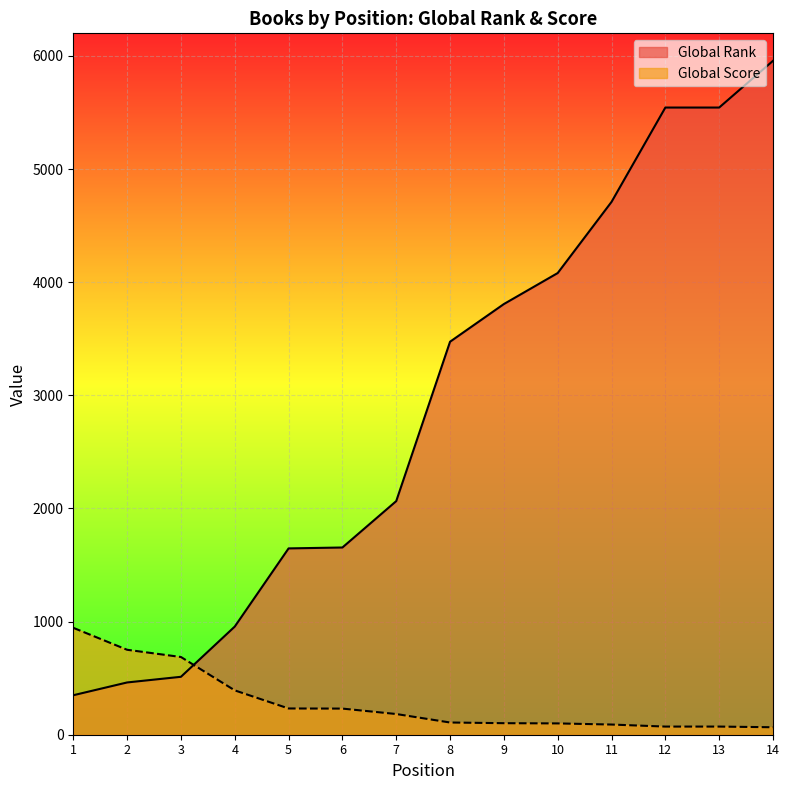

What is the value of the Global Rank point at the 3rd from the left?

512